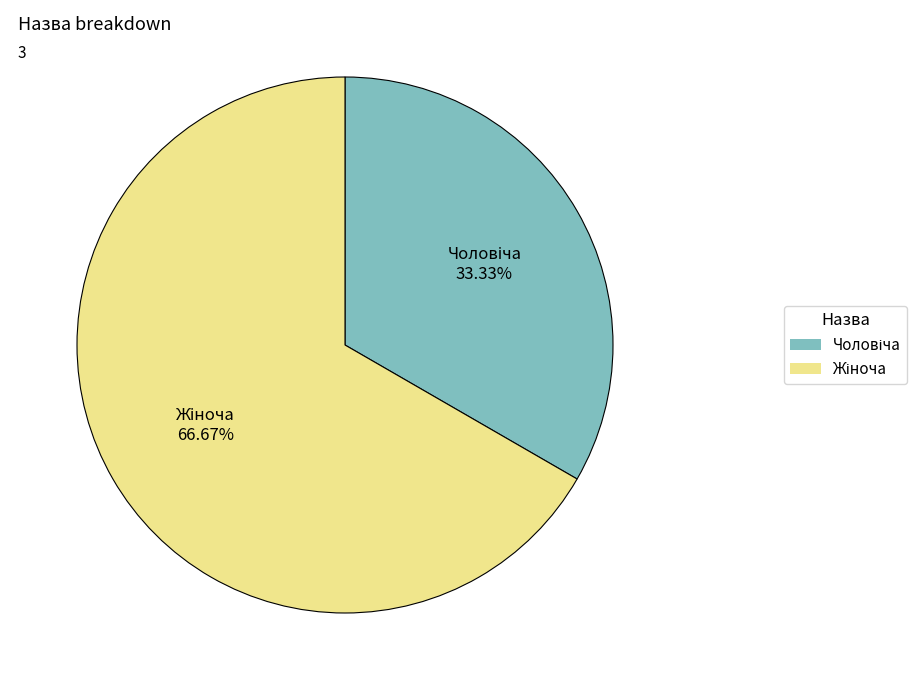

Is there any slice that represents more than half of the pie?

Yes